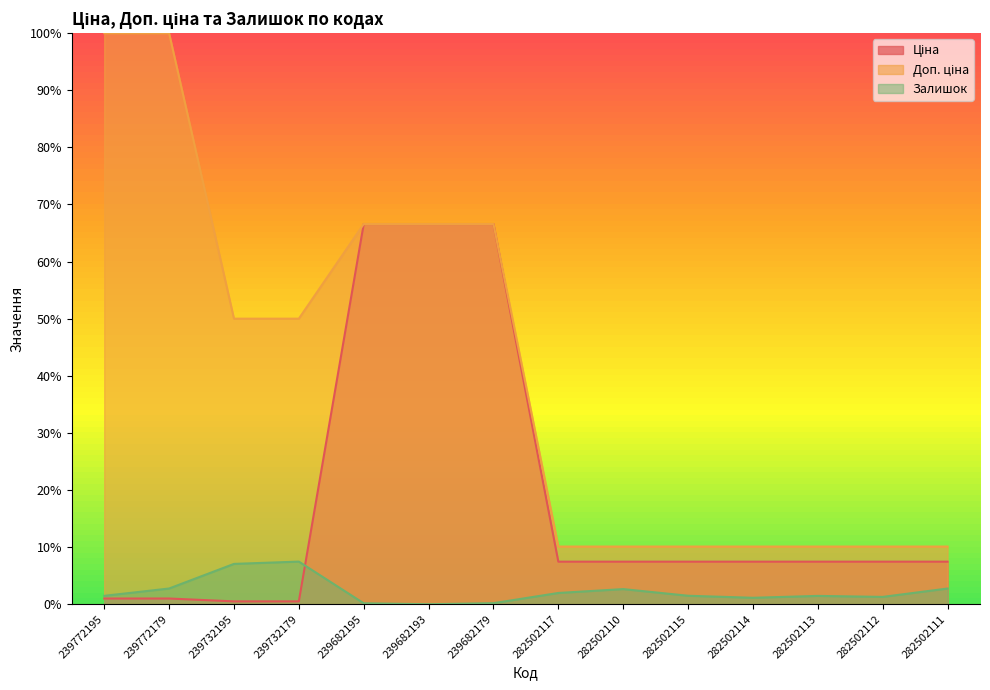

What is the label of the 4th point from the right?

282502114